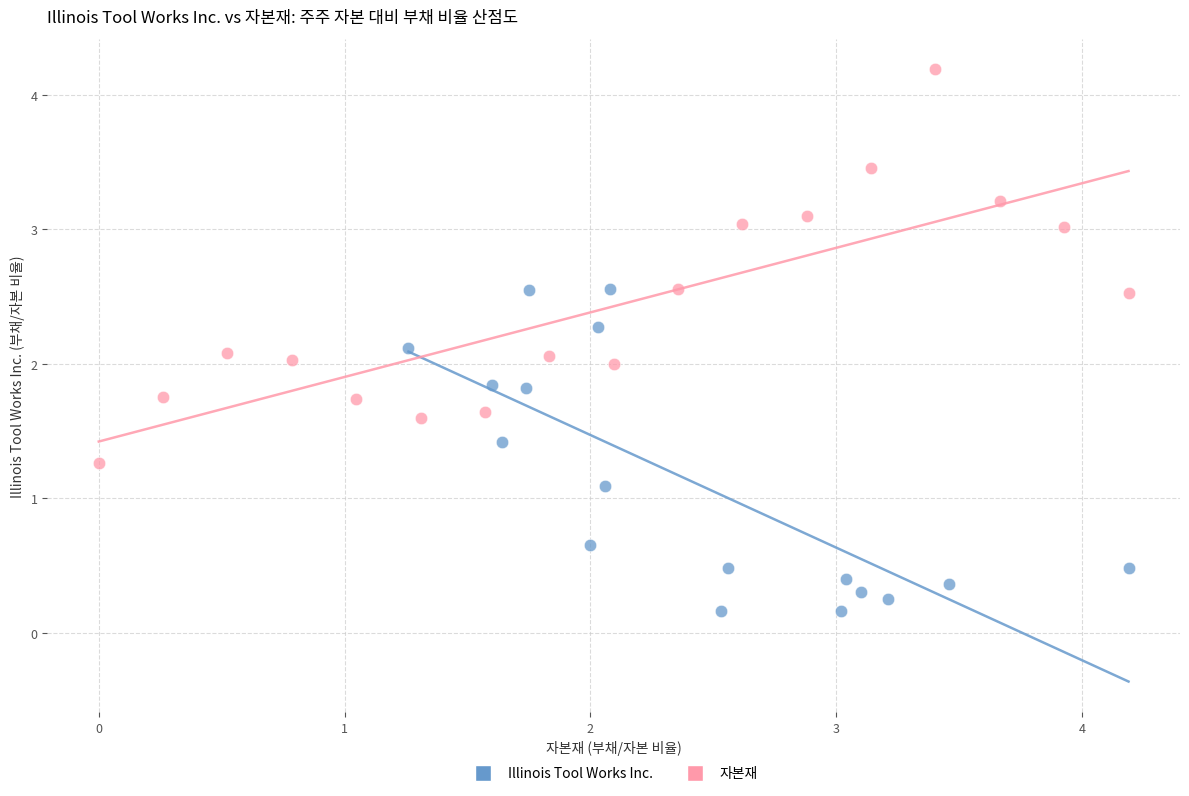

Which series has the widest spread of Y values?

자본재